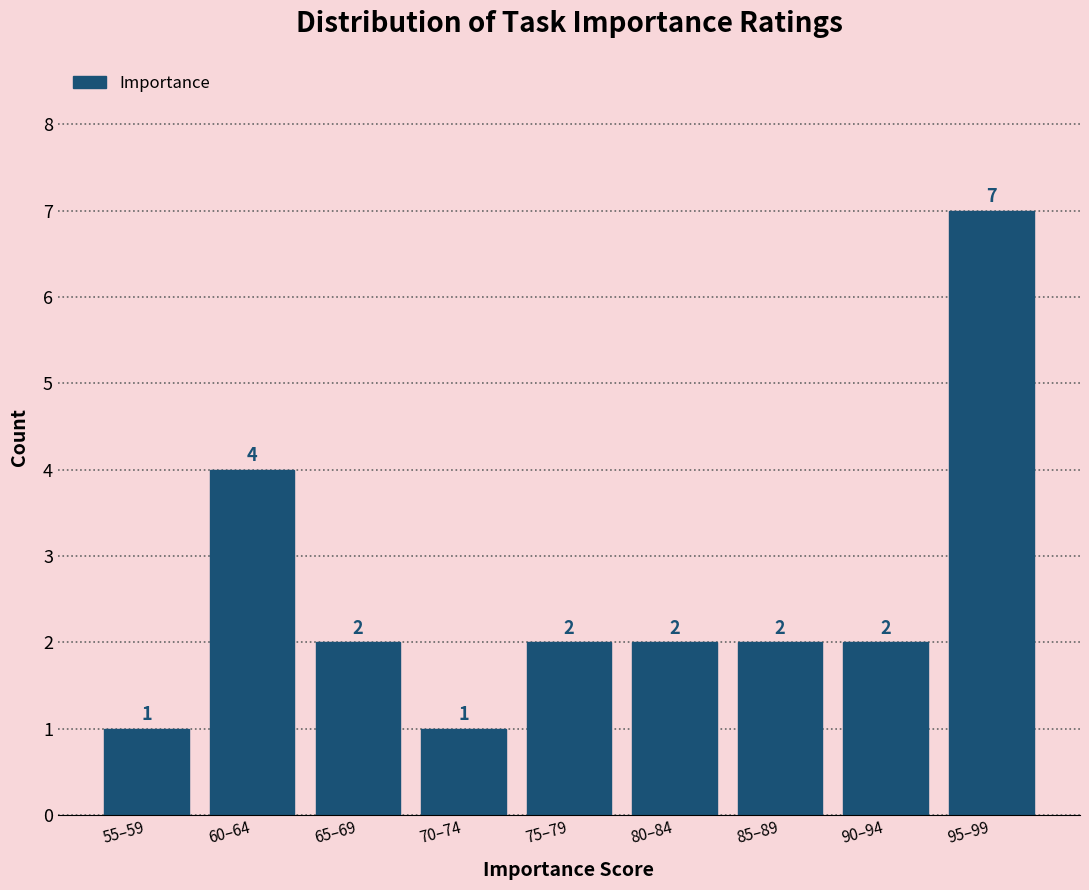

Reading right to left, transcribe all the data shown in this chart.

7	2	2	2	2	1	2	4	1